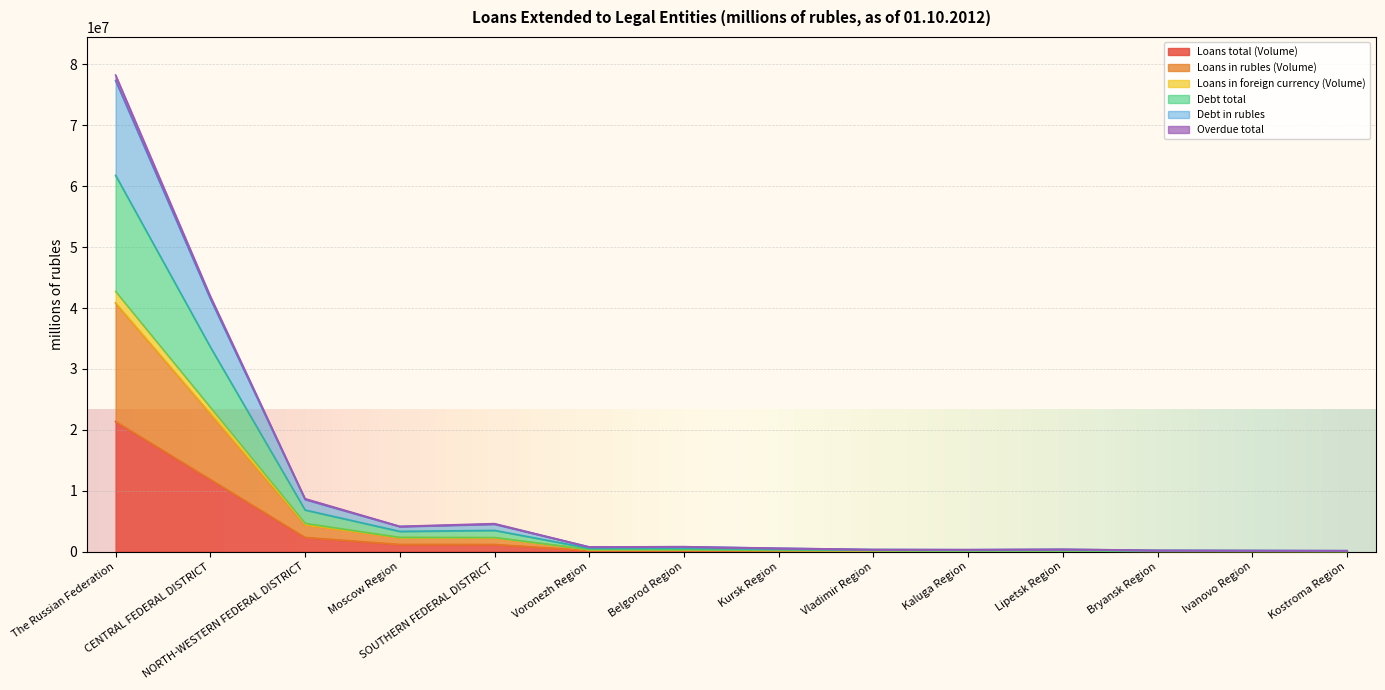

Where does the Loans in rubles (Volume) series first go above 317058?

The Russian Federation